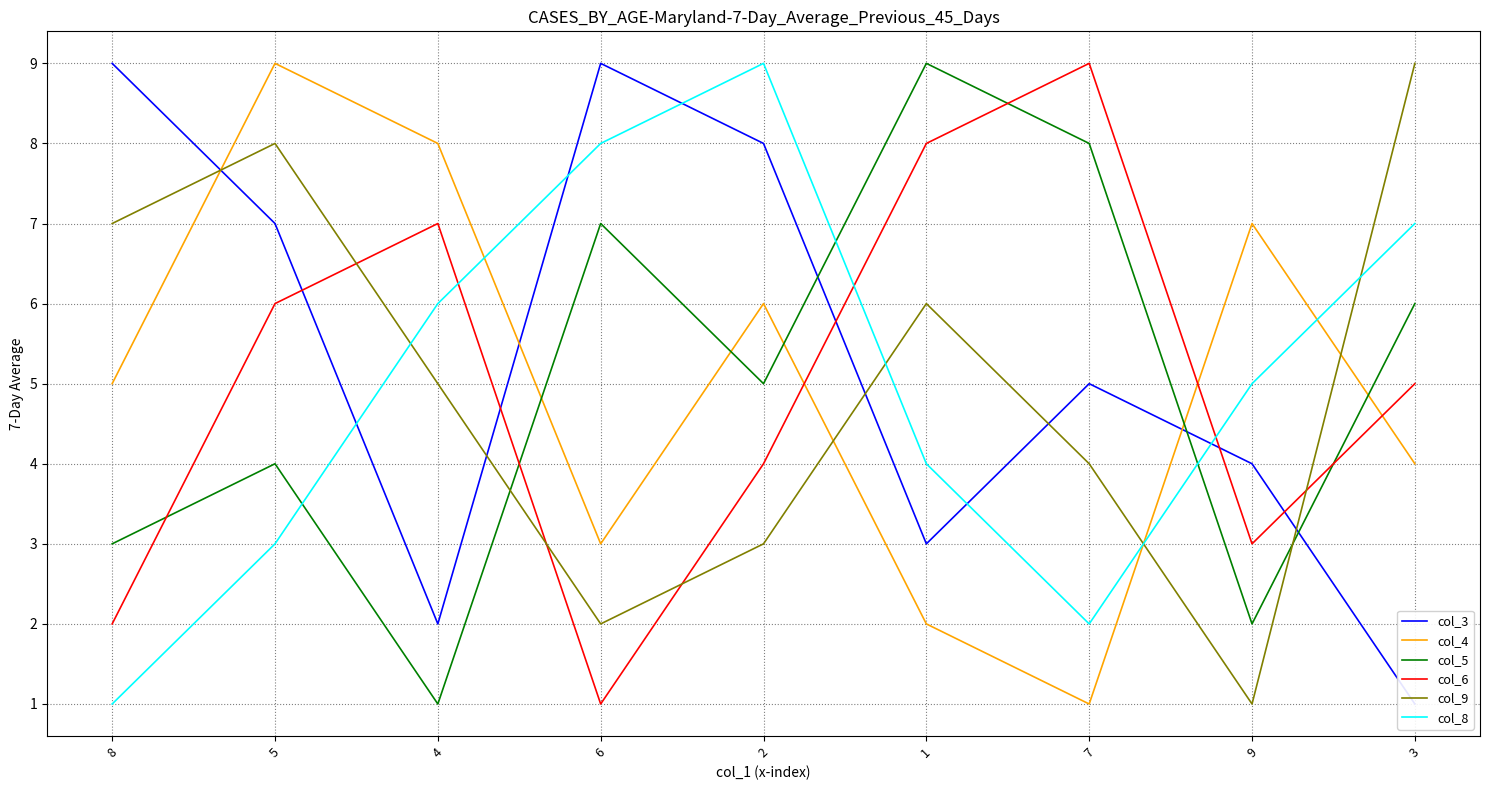

Between 6 and 8, which is larger?

6